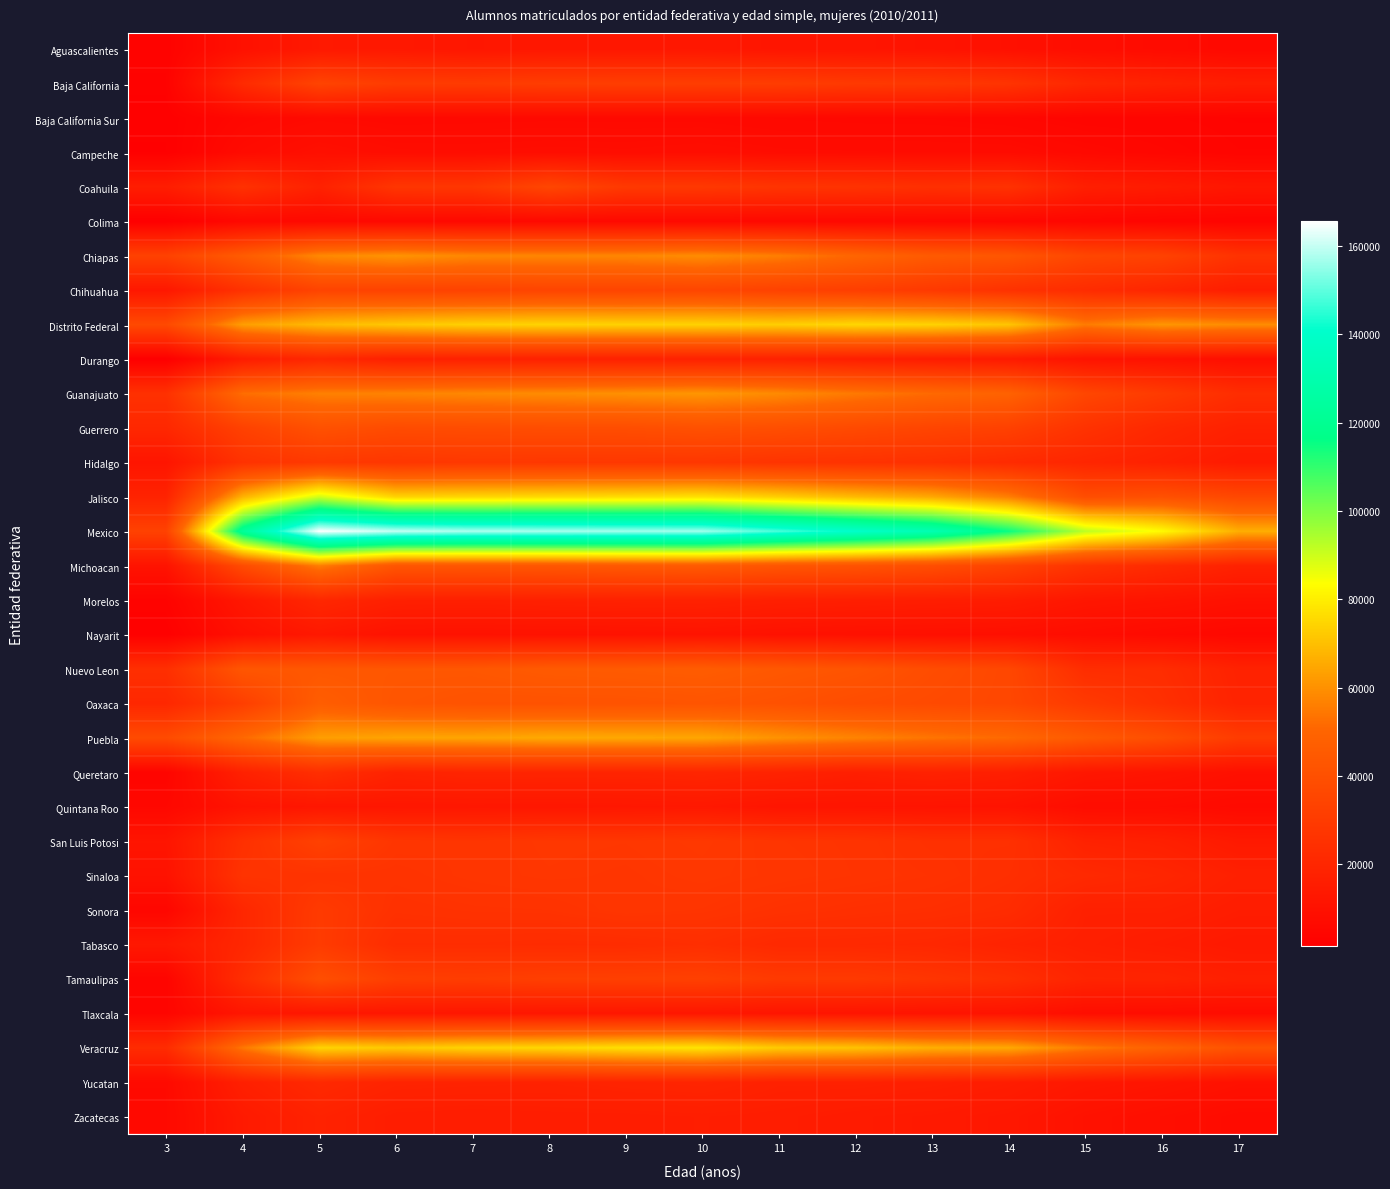

At how many categories does at least one series exceed 41310?

14